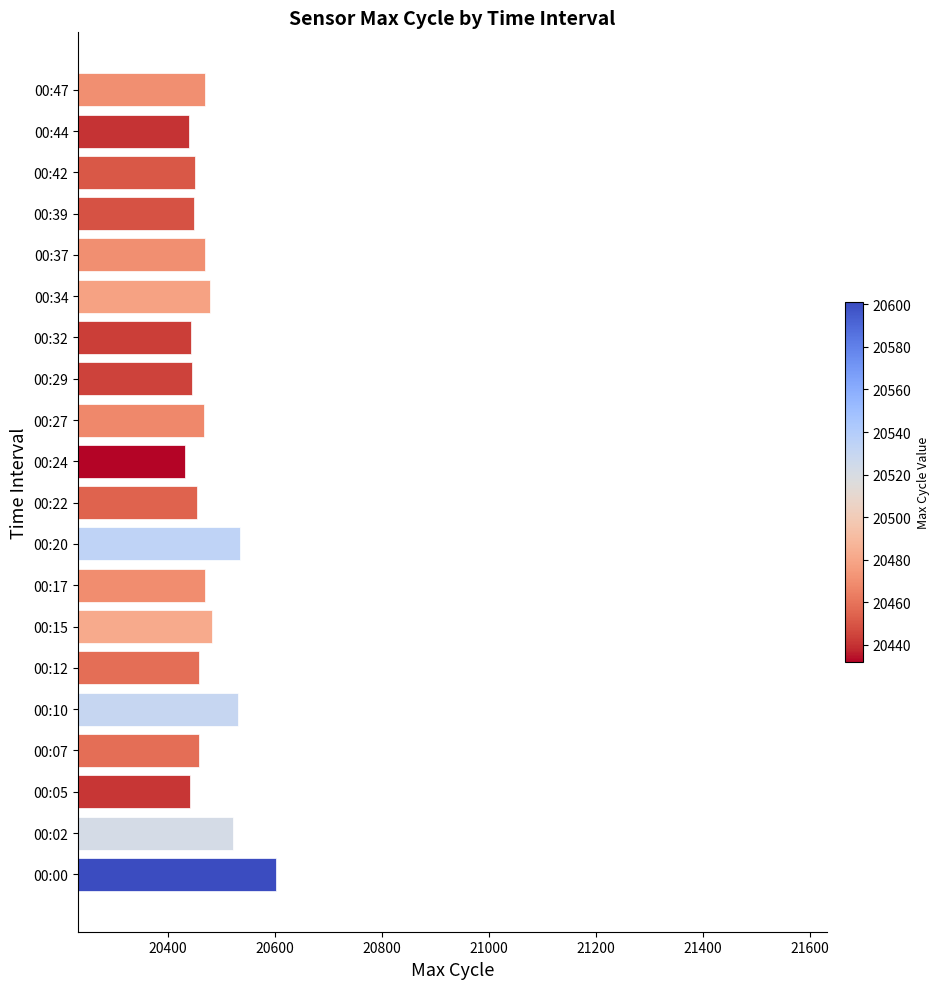

Approximately how many times larger is the value at 00:00 compared to 00:07?

1.0